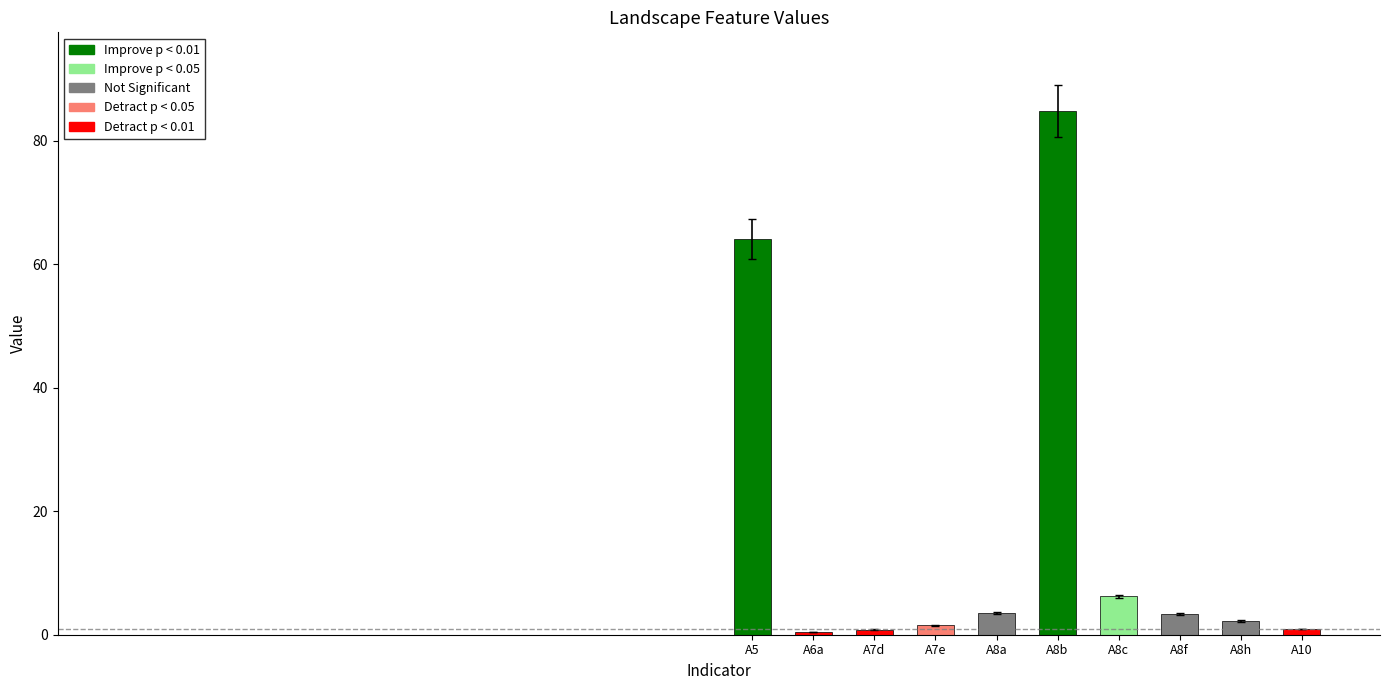

Are the bars grouped side by side (vs. stacked)?

No